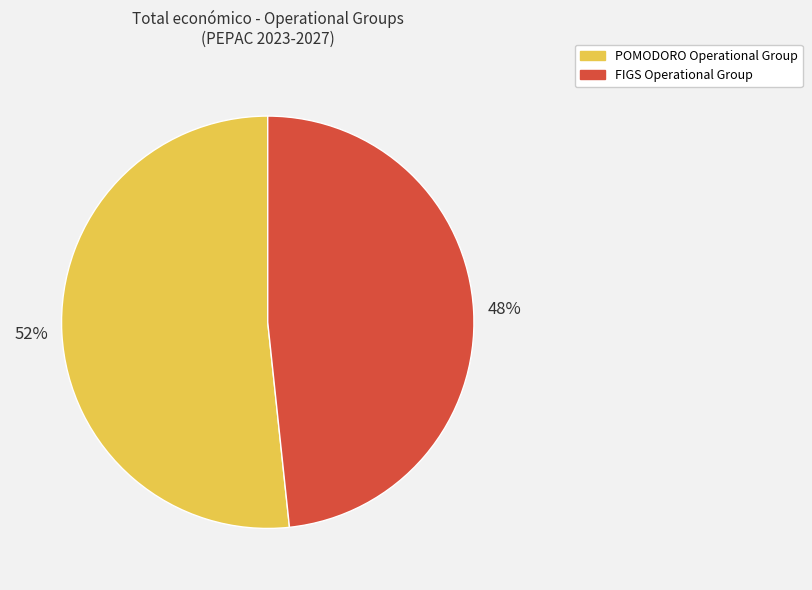

What is the smallest slice in the pie chart?

FIGS Operational Group